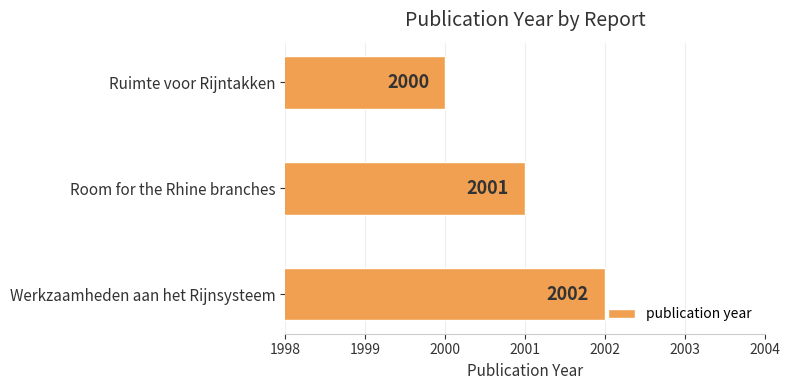

How many bars are there in total?

3